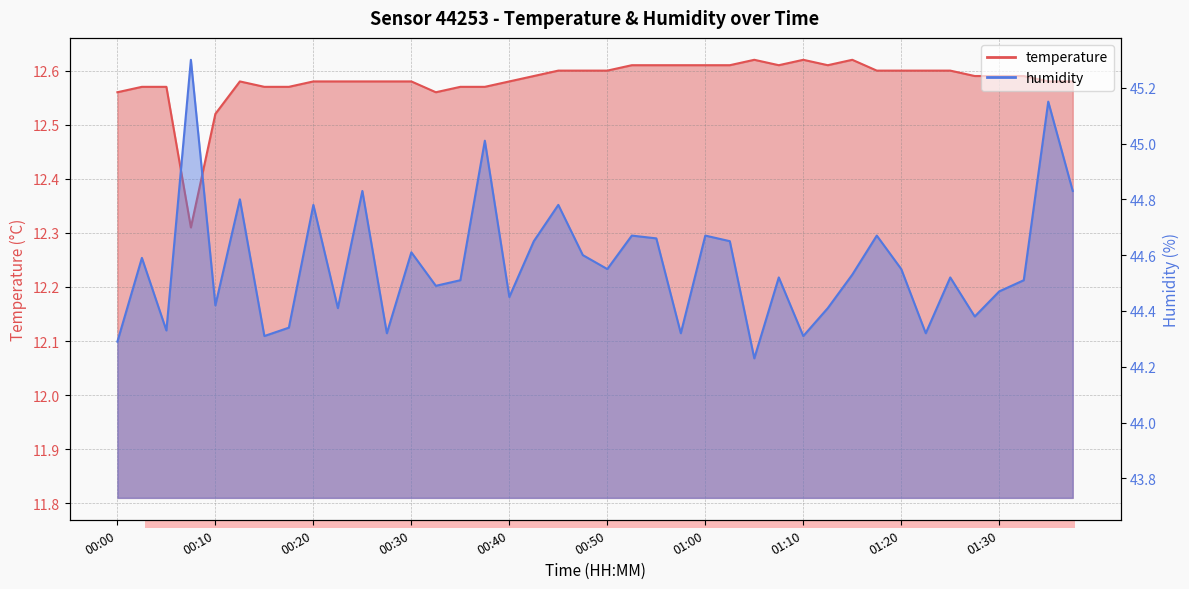

What is the difference between the second highest and minimum values in the temperature series?

0.3